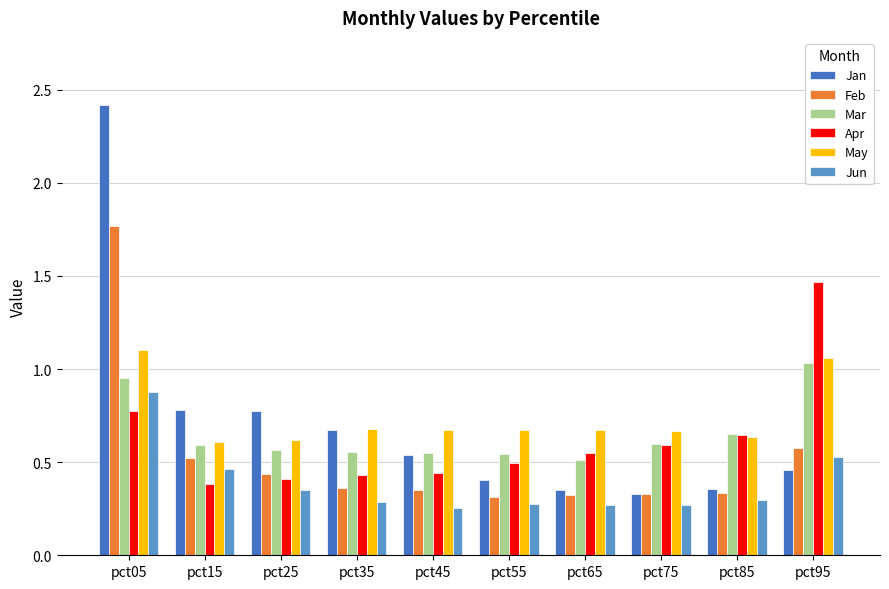

Which series has the largest total across all categories?

May